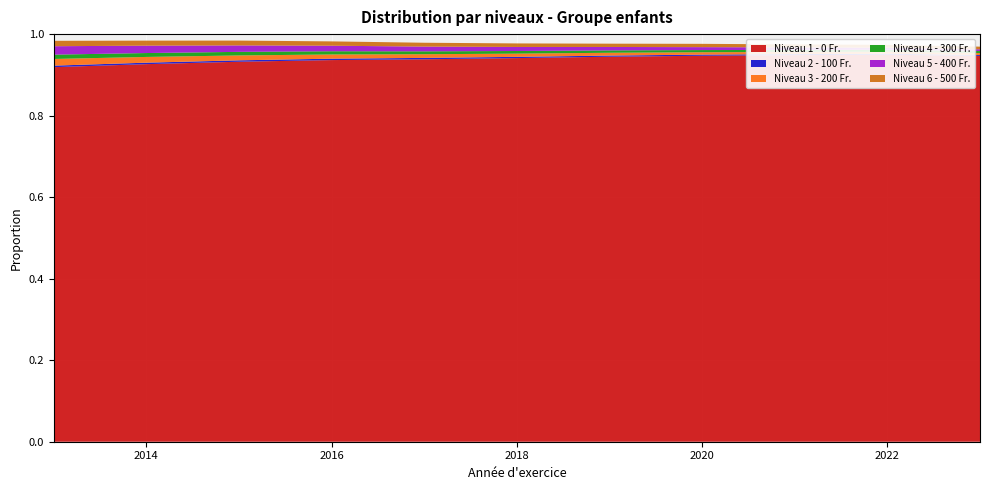

Reading left to right, list all the values displayed in this chart.

Niveau 1 - 0 Fr.: 0.9	0.9	0.9	0.9	0.9	0.9	0.9	0.9	0.9	0.9	0.9
Niveau 2 - 100 Fr.: 0.0	0.0	0.0	0.0	0.0	0.0	0.0	0.0	0.0	0.0	0.0
Niveau 3 - 200 Fr.: 0.0	0.0	0.0	0.0	0.0	0.0	0.0	0.0	0.0	0.0	0.0
Niveau 4 - 300 Fr.: 0.0	0.0	0.0	0.0	0.0	0.0	0.0	0.0	0.0	0.0	0.0
Niveau 5 - 400 Fr.: 0.0	0.0	0.0	0.0	0.0	0.0	0.0	0.0	0.0	0.0	0.0
Niveau 6 - 500 Fr.: 0.0	0.0	0.0	0.0	0.0	0.0	0.0	0.0	0.0	0.0	0.0